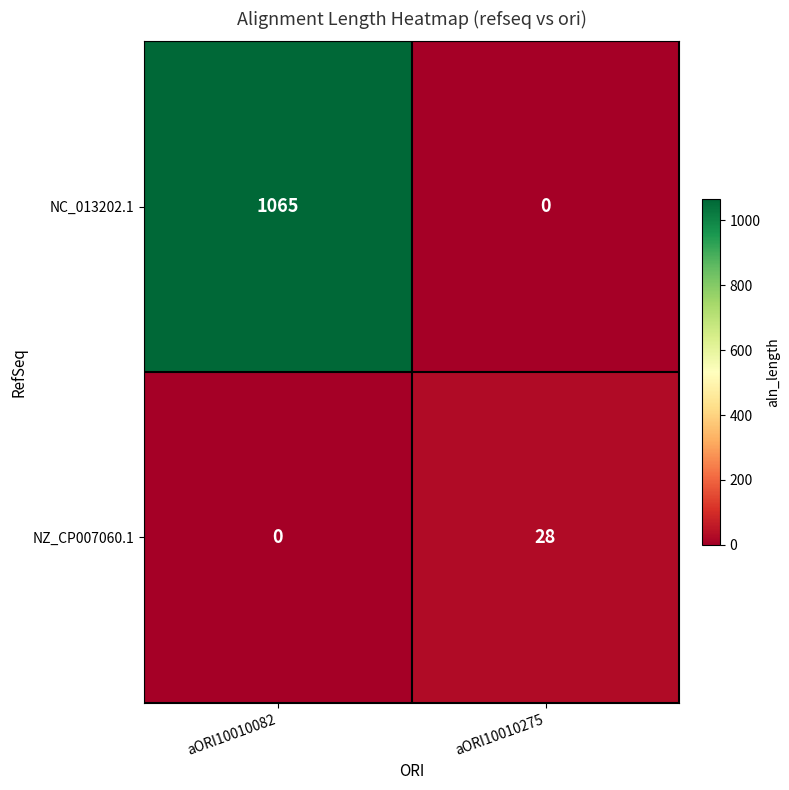

Which series has the largest range (max minus min)?

NC_013202.1